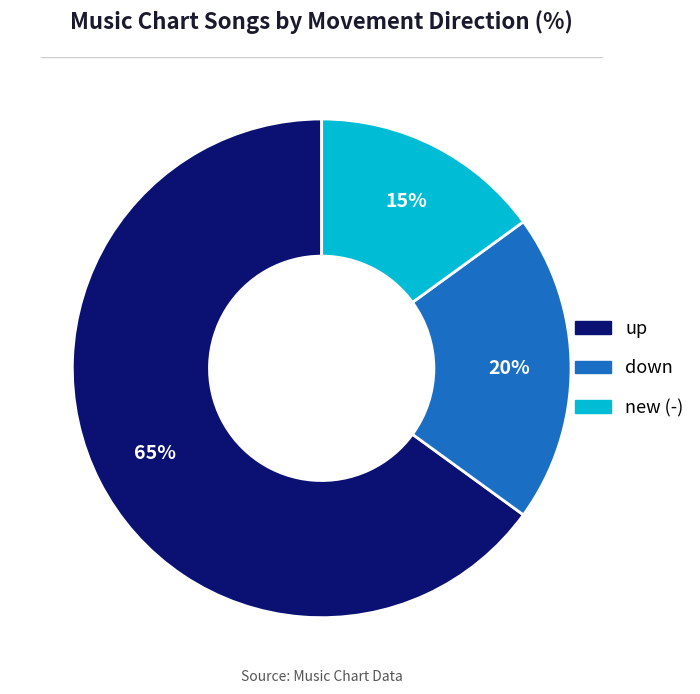

To the nearest percent, what is the average slice percentage?

33%